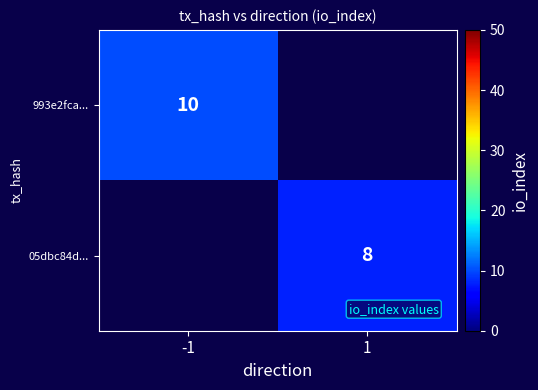

How many categories are shown in the chart?

2